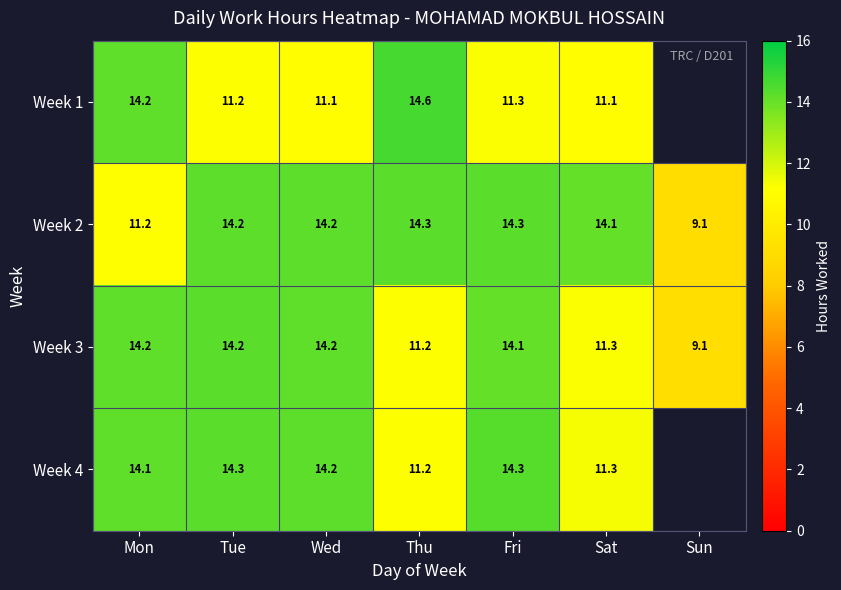

Which label corresponds to the largest value in the chart?

Thu